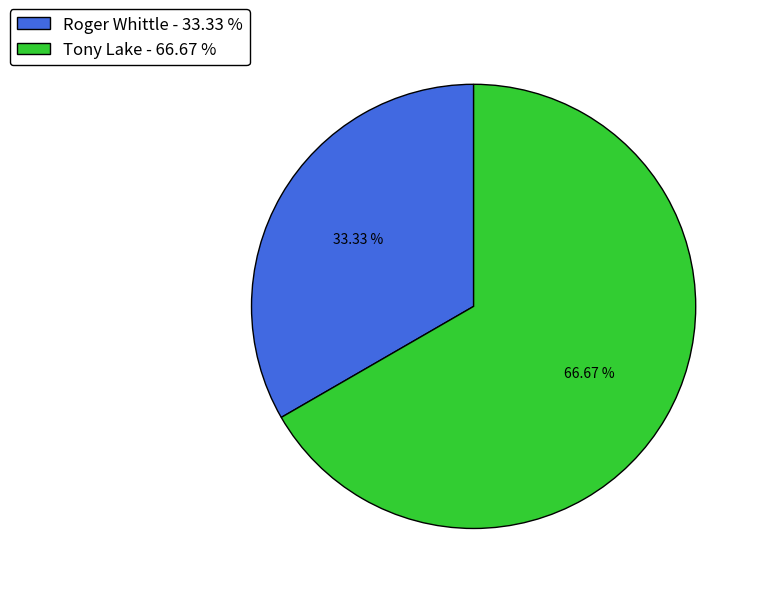

Approximately how many times larger is the value at Tony Lake - 66.67 % compared to Roger Whittle - 33.33 %?

2.0